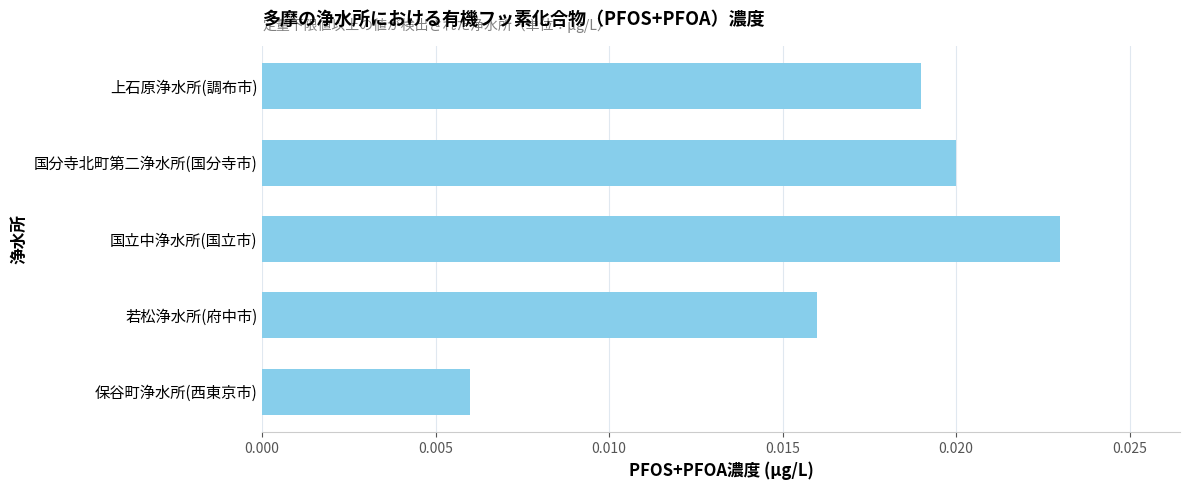

Which label corresponds to the smallest value in the chart?

保谷町浄水所(西東京市)